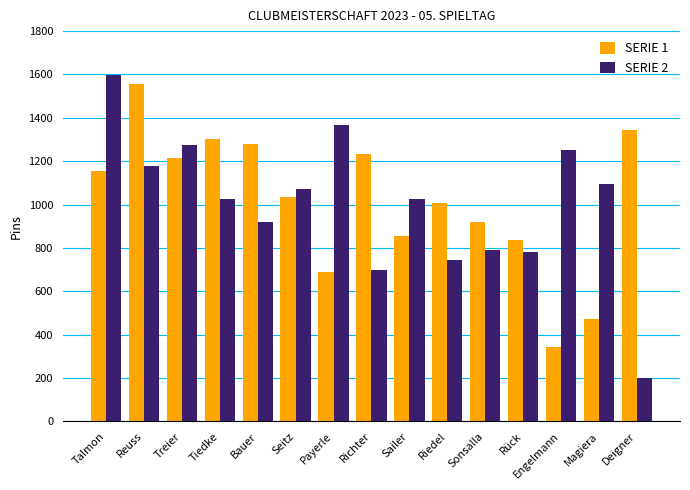

Rank the series at Seitz from highest to lowest value.

SERIE 2, SERIE 1